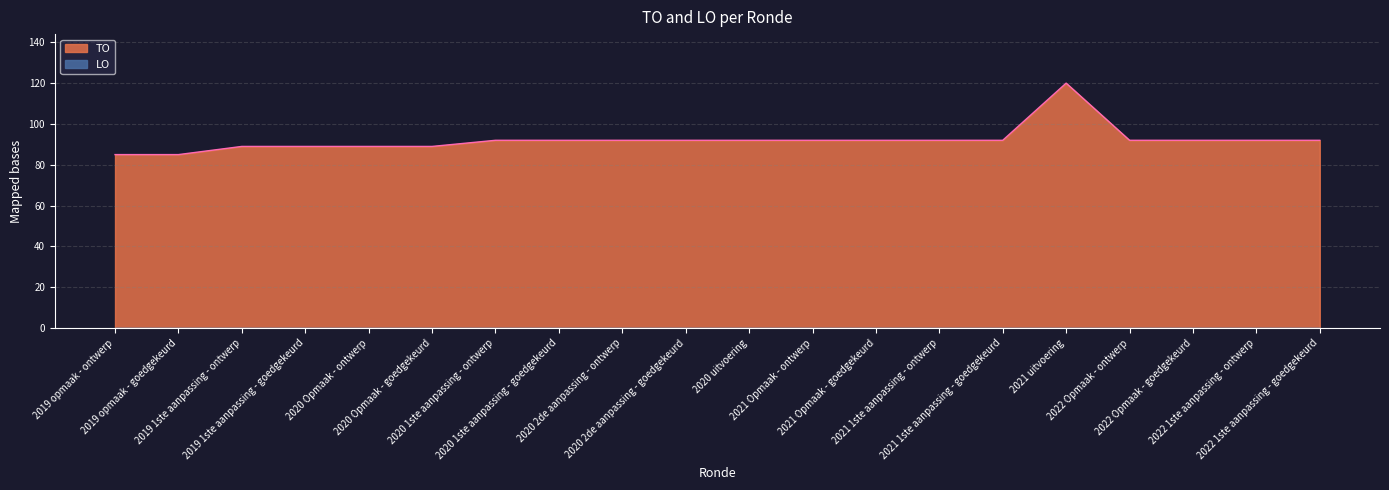

What is the difference between the second highest and second lowest values?

7